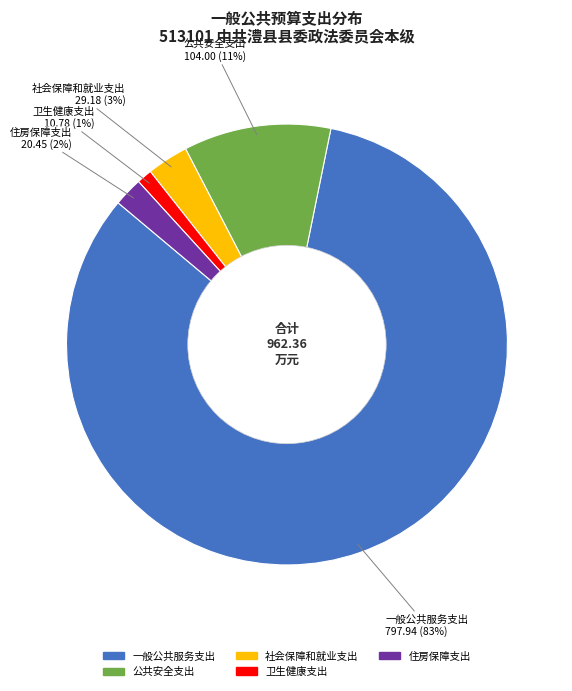

Which slice is the largest?

一般公共服务支出